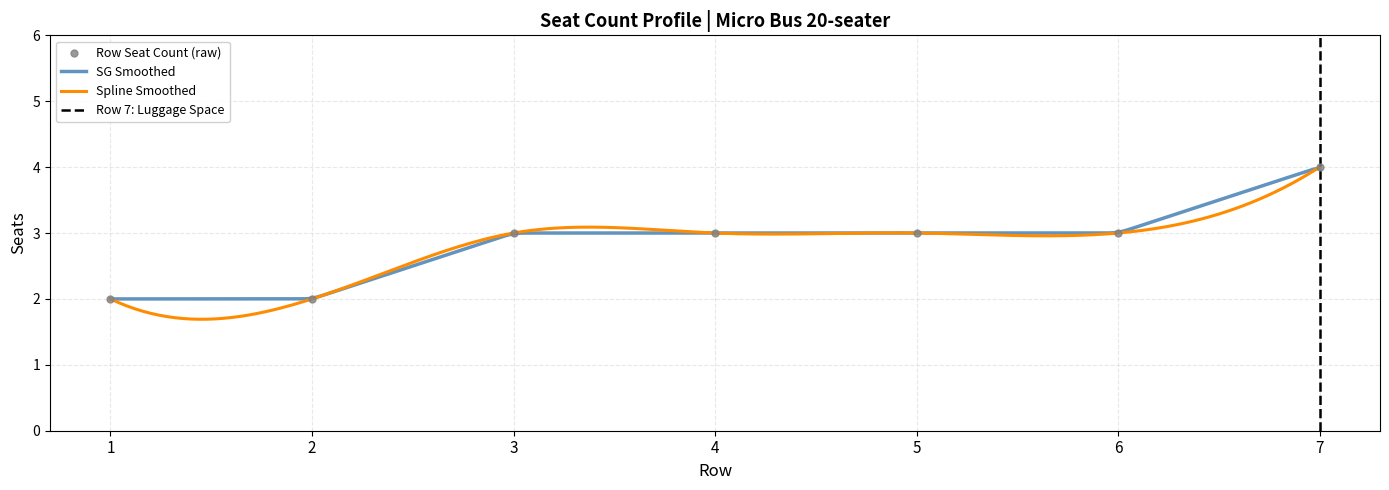

What is the change in value from 1 to 4?

+1